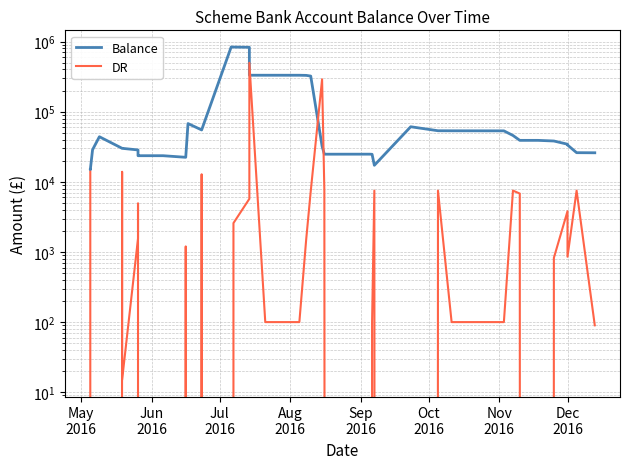

Reading left to right, list all the values displayed in this chart.

Balance: 14815.5	14800.5	28693.4	43993.8	30071.8	30056.8	28500.8	23599.8	23584.8	23587.9	22387.9	67778.9	54956.3	67778.9	837778.9	835198.0	829467.4	331383.2	331283.2	331183.2	329683.2	322377.8	32285.5	24787.4	24809.3	24709.3	17211.2	61043.2	53545.1	53445.1	53345.1	45846.9	39041.6	39046.0	38221.4	34406.4	33551.4	26053.3	25963.3
DR: 13922.0	15.0	0.0	0.0	13922.0	15.0	1556.0	4901.0	15.0	0.0	1200.0	0.0	12822.6	0.0	0.0	2581.0	5730.6	498084.2	100.0	100.0	1500.0	7305.4	290092.3	7498.2	0.0	100.0	7498.2	0.0	7498.2	100.0	100.0	7498.2	6805.4	0.0	824.5	3815.0	855.0	7498.2	90.0